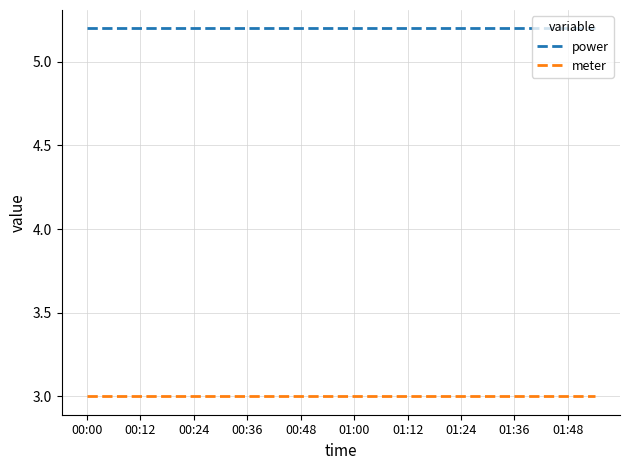

Reading right to left, list all the values displayed in this chart.

power: 5.2	5.2	5.2	5.2	5.2	5.2	5.2	5.2	5.2	5.2	5.2	5.2	5.2	5.2	5.2	5.2	5.2	5.2	5.2	5.2
meter: 3.0	3.0	3.0	3.0	3.0	3.0	3.0	3.0	3.0	3.0	3.0	3.0	3.0	3.0	3.0	3.0	3.0	3.0	3.0	3.0